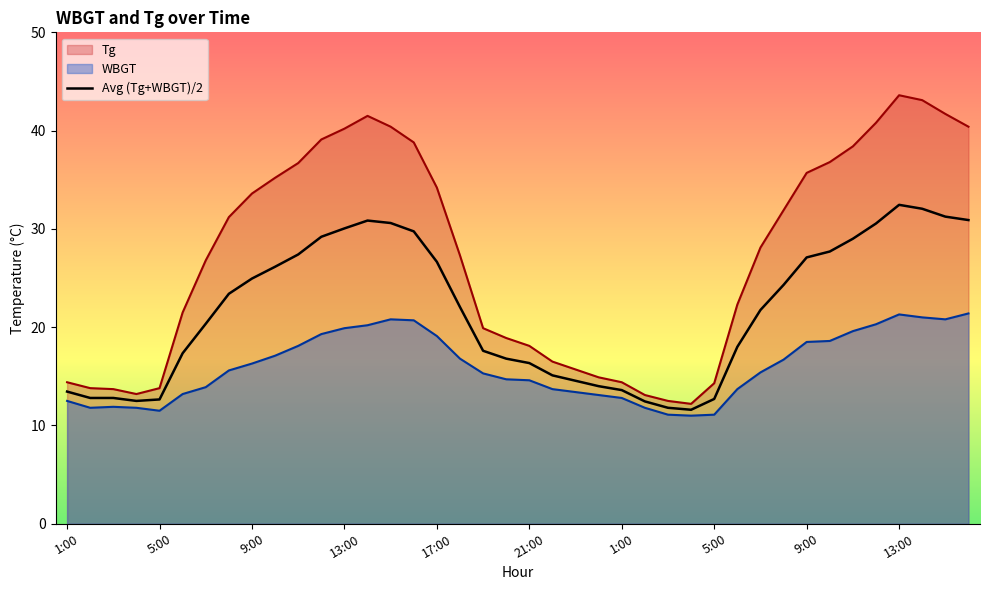

How many lines are shown in the chart?

3